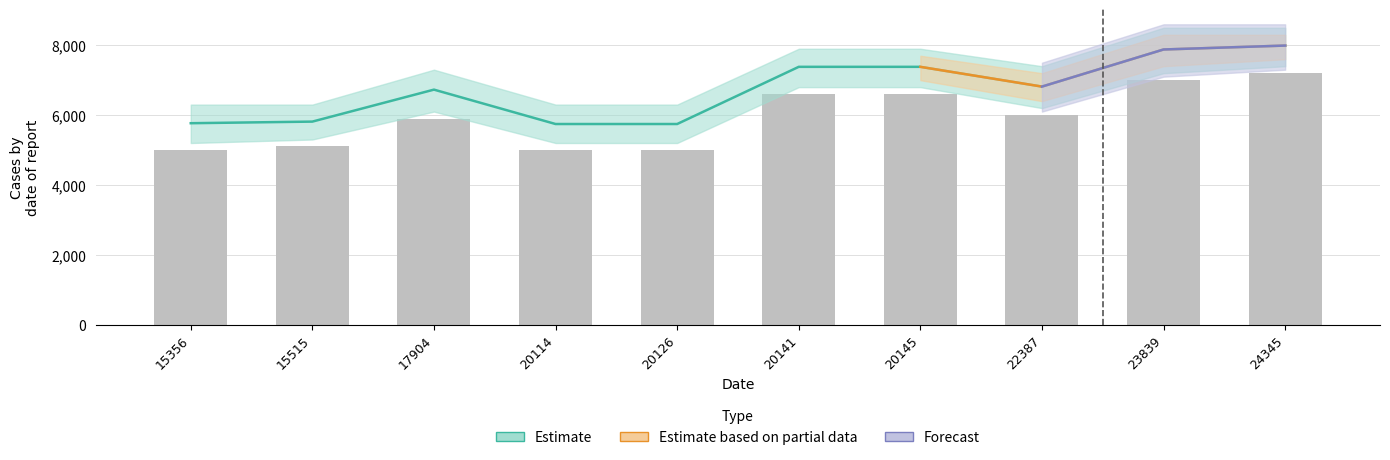

What is the smallest value displayed?

5000